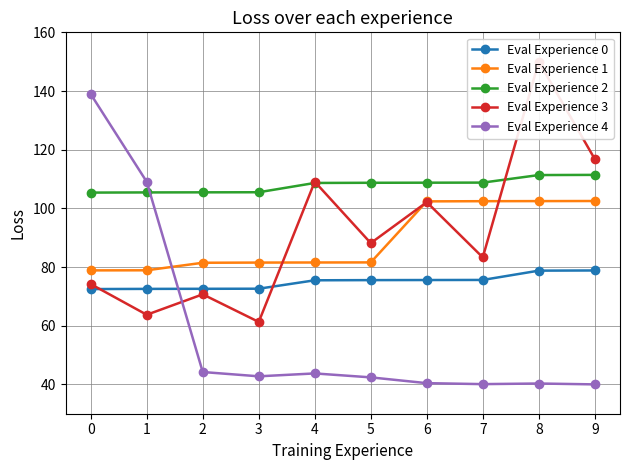

Between 3 and 9, which is larger?

9